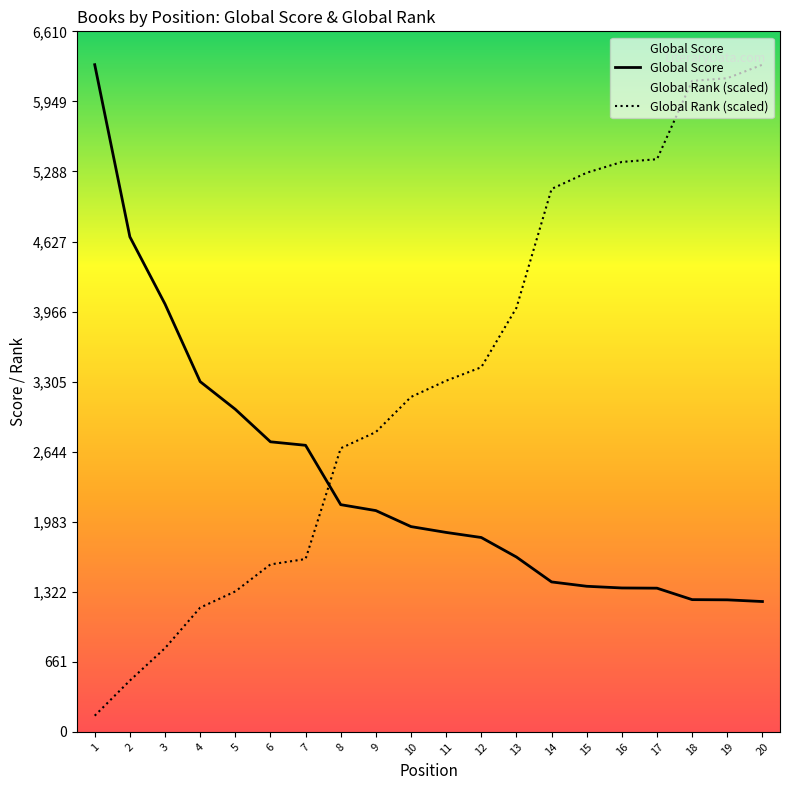

Rank the categories by Global Rank value from lowest to highest.

1, 2, 3, 4, 5, 6, 7, 8, 9, 10, 11, 12, 13, 14, 15, 16, 17, 18, 19, 20